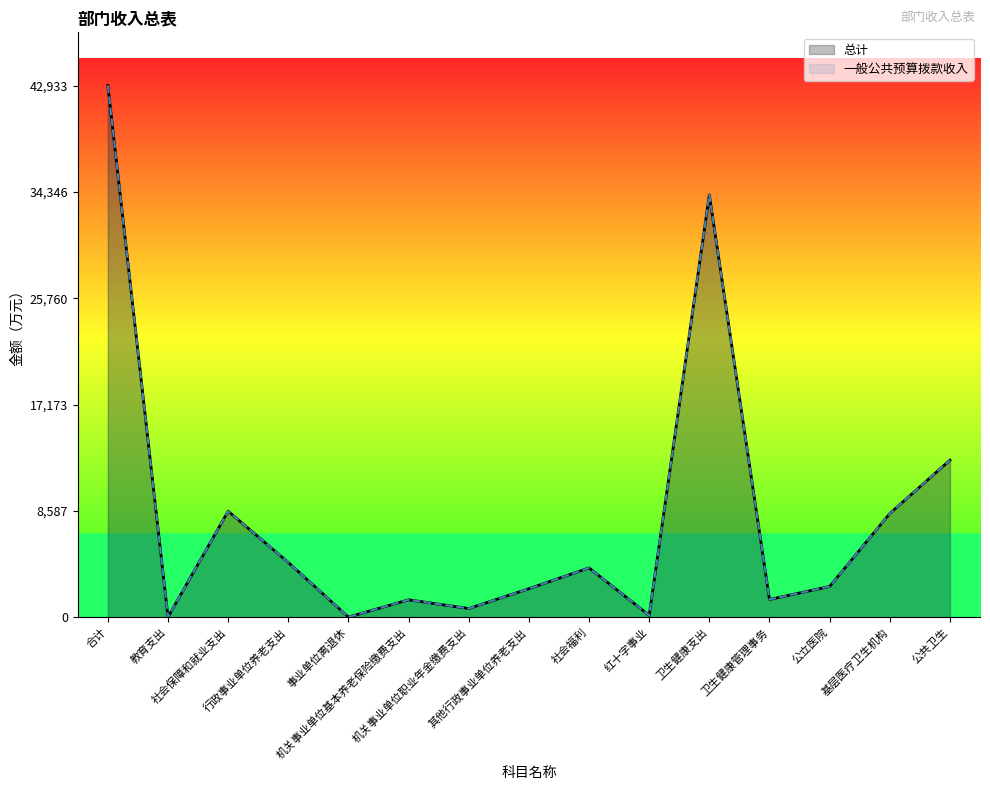

At which category is the sum across all series the highest?

合计